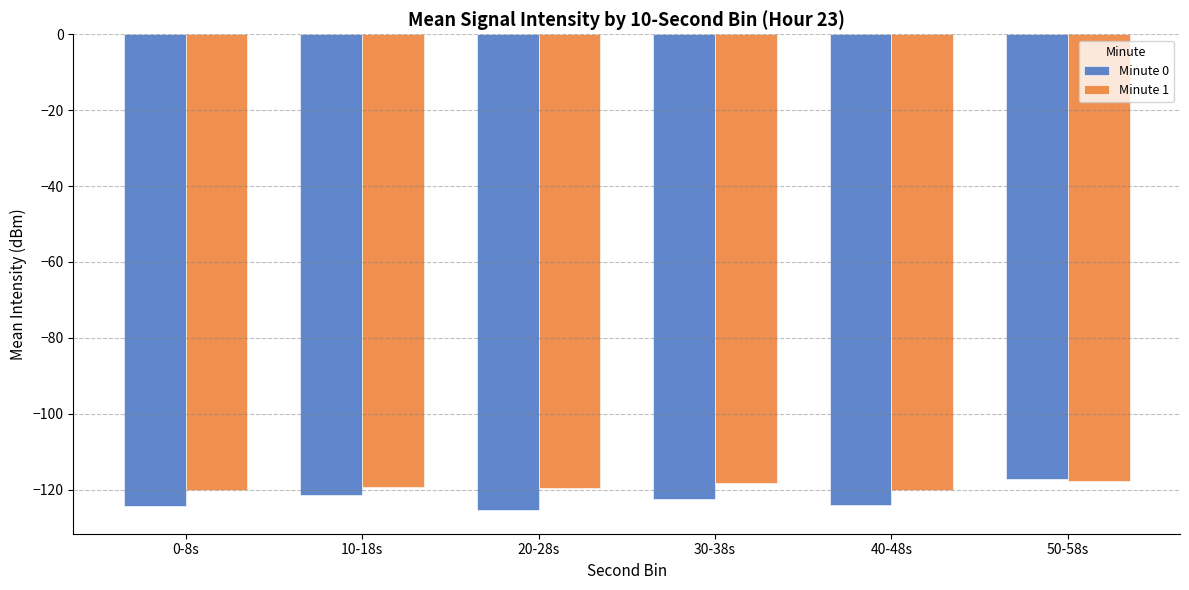

Which category has the highest value in the Minute 0 series?

50-58s